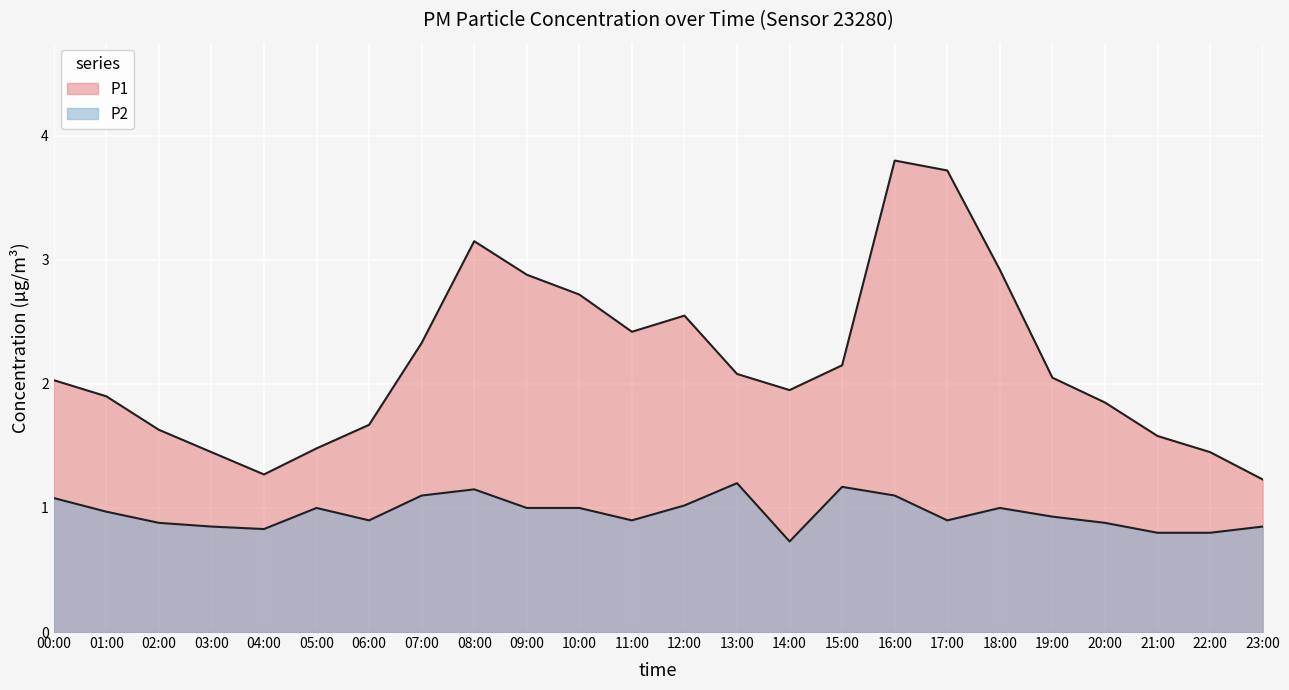

Which category has the lowest value in the P1 series?

23:00